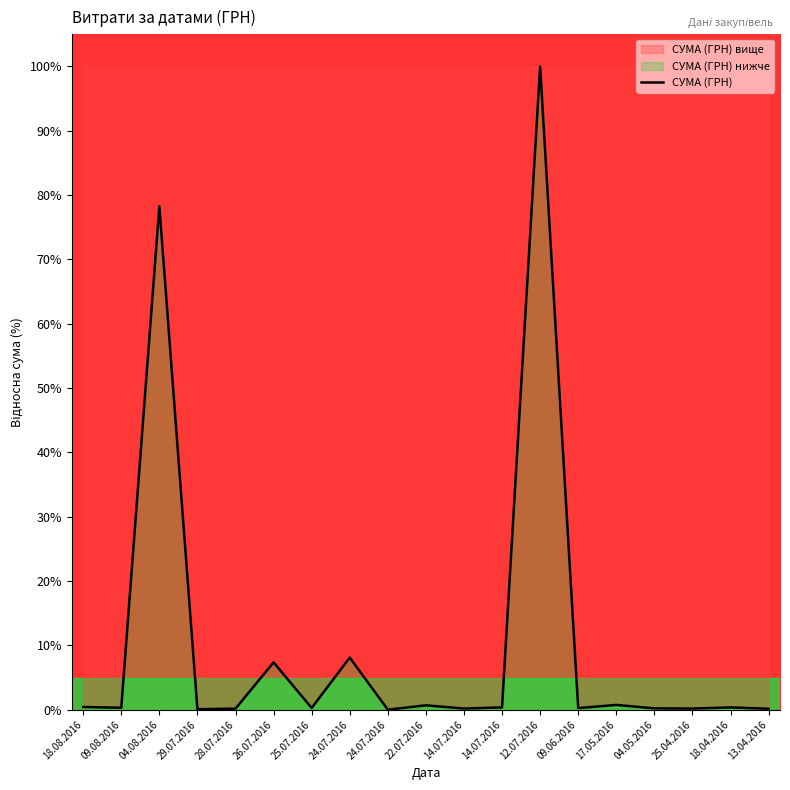

True or false: there are more than 0 points higher than both neighbors.

True